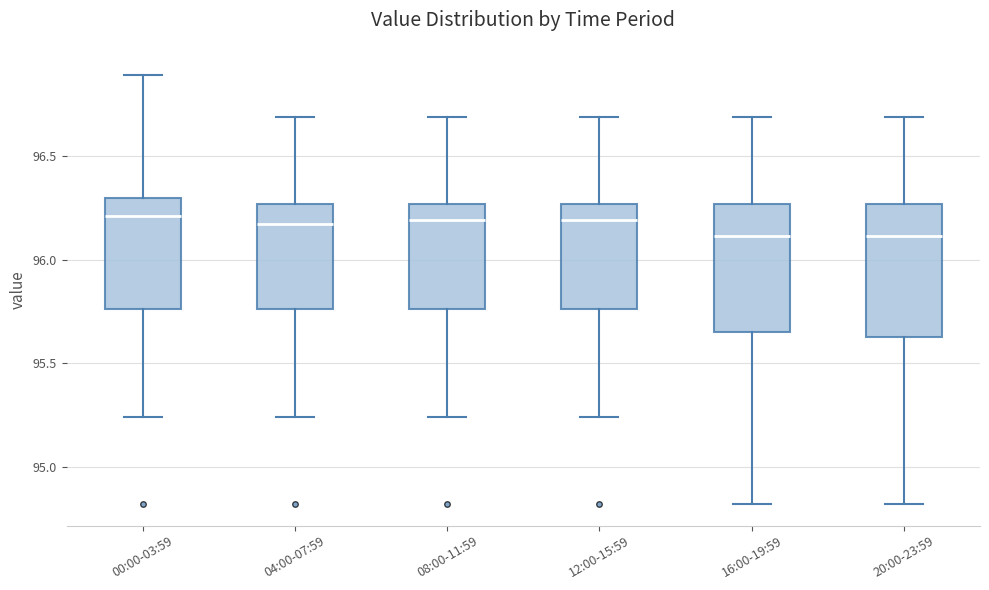

Reading left to right, transcribe this box plot: for each box, give where its median line is, the range the box spans, and where its two whiskers end, as read against the y-axis. The values are not printed on the chart, so give them approximately, as read against the axis.

00:00-03:59: median 96.20, box 95.75 to 96.30, whiskers 95.25 to 96.90
04:00-07:59: median 96.15, box 95.75 to 96.25, whiskers 95.25 to 96.70
08:00-11:59: median 96.20, box 95.75 to 96.25, whiskers 95.25 to 96.70
12:00-15:59: median 96.20, box 95.75 to 96.25, whiskers 95.25 to 96.70
16:00-19:59: median 96.10, box 95.65 to 96.25, whiskers 94.80 to 96.70
20:00-23:59: median 96.10, box 95.65 to 96.25, whiskers 94.80 to 96.70